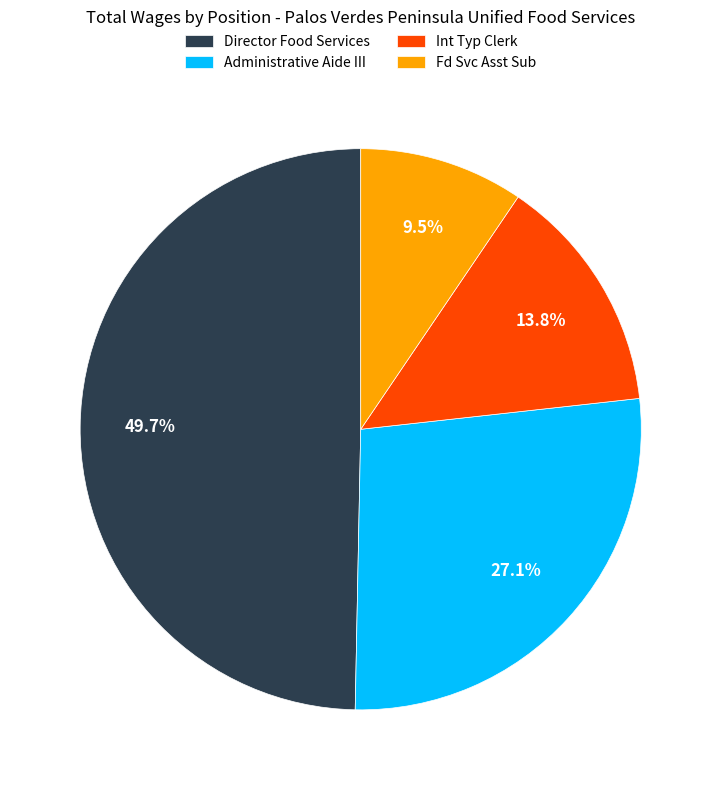

Does Director Food Services represent more than half of the total?

No